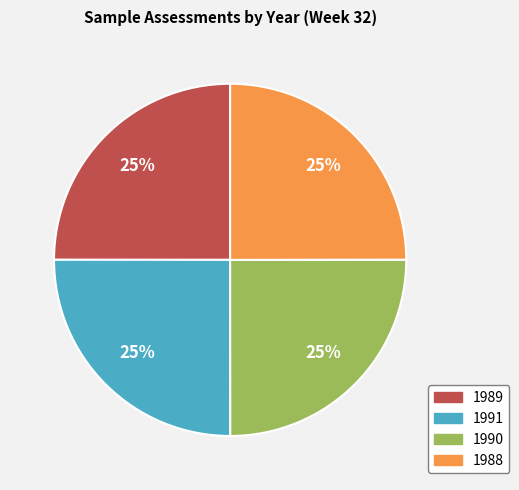

True or false: 1988 accounts for 25% of the total.

True